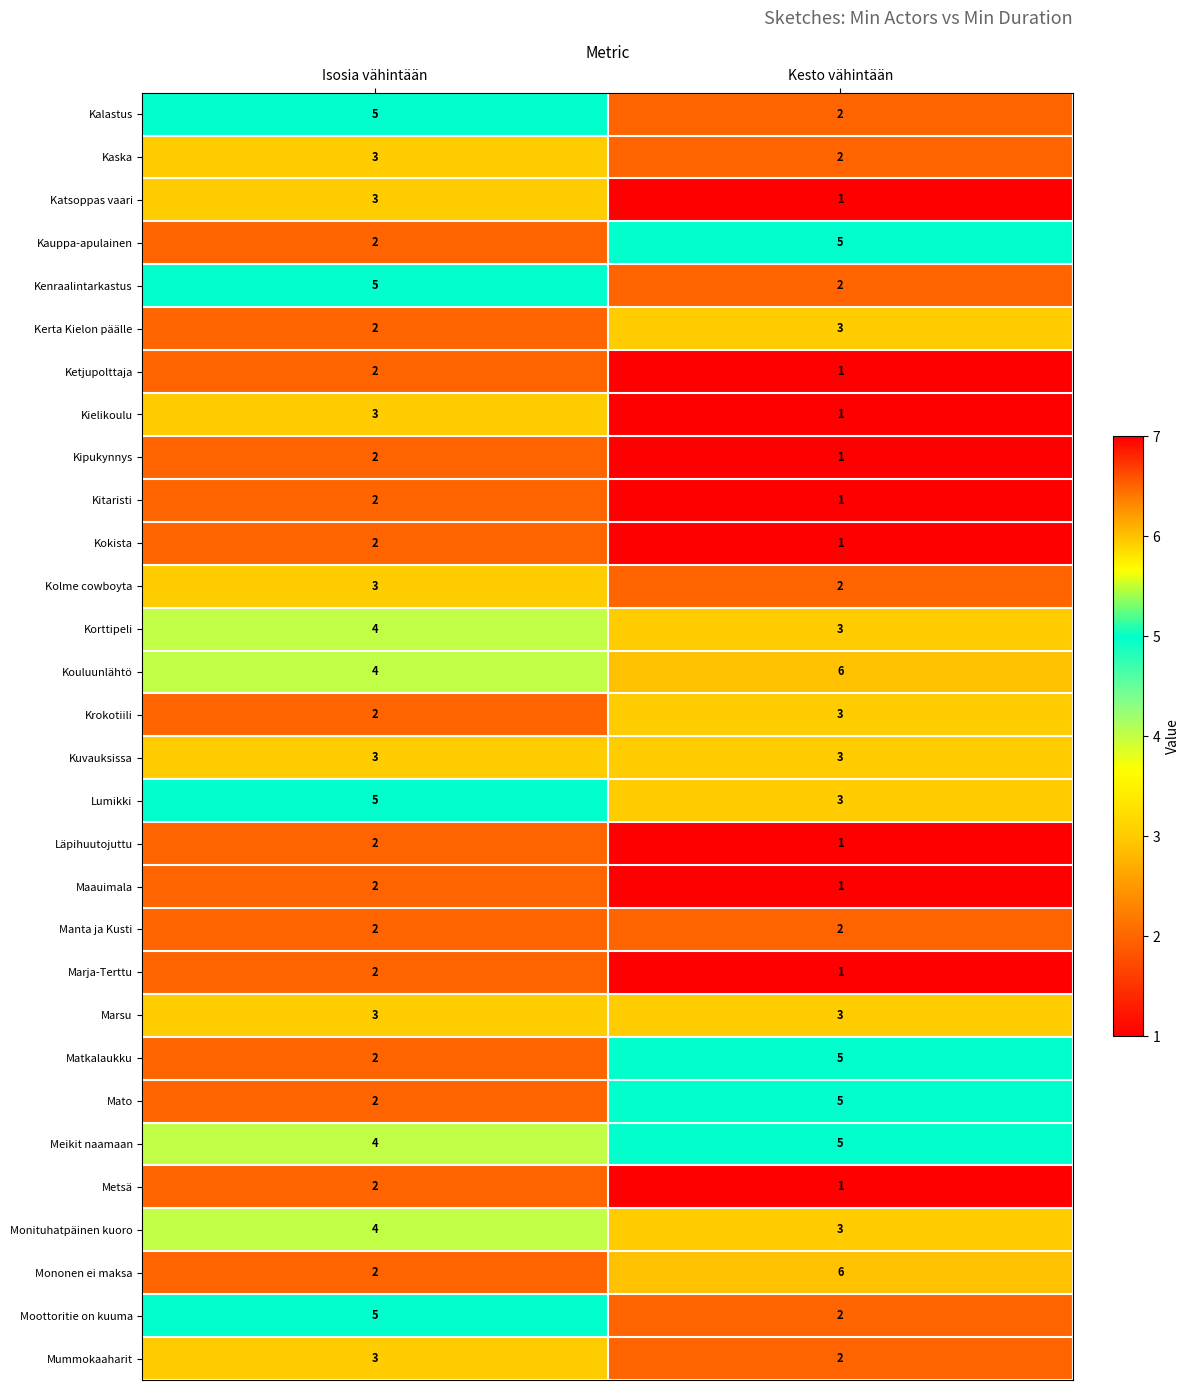

What is the total value across all series at Isosia vähintään?

87